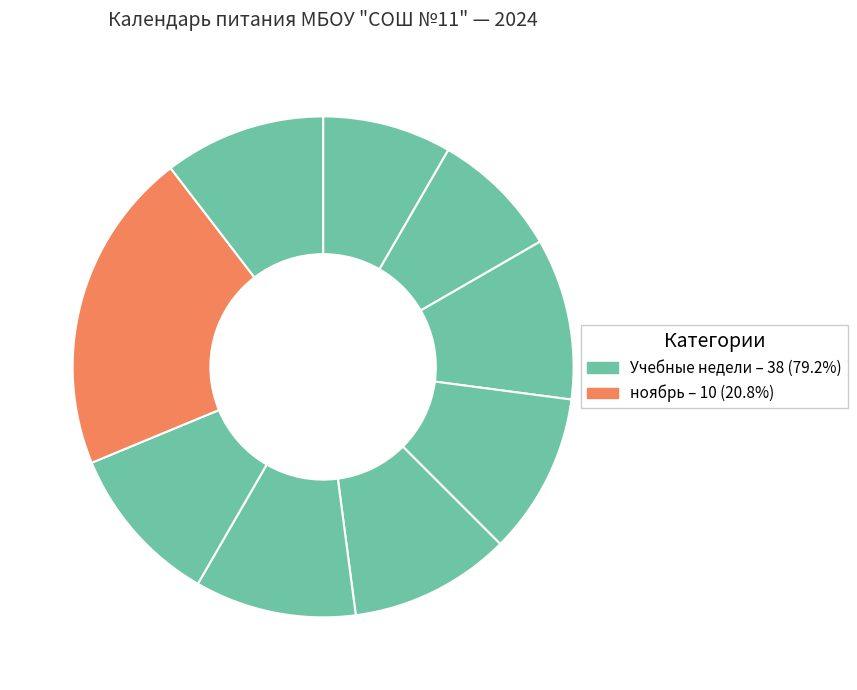

What is the largest slice in the pie chart?

ноябрь